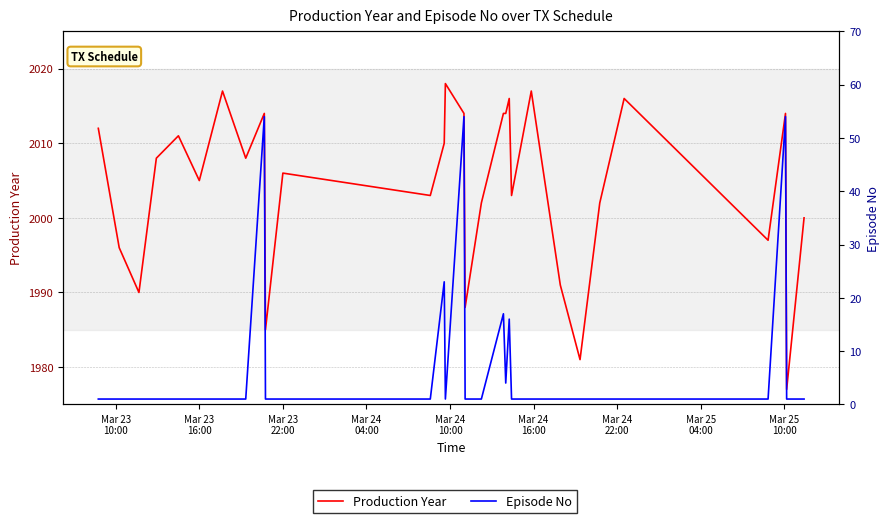

Reading left to right, transcribe all the data shown in this chart.

Production Year: 2012	1996	1990	2008	2011	2005	2017	2008	2014	1985	2006	2003	2010	2018	2014	1988	2002	2014	2014	2016	2003	2017	1991	1981	2002	2016	1997	2014	1977	2000
Episode No: 1	1	1	1	1	1	1	1	54	1	1	1	23	1	54	1	1	17	4	16	1	1	1	1	1	1	1	54	1	1